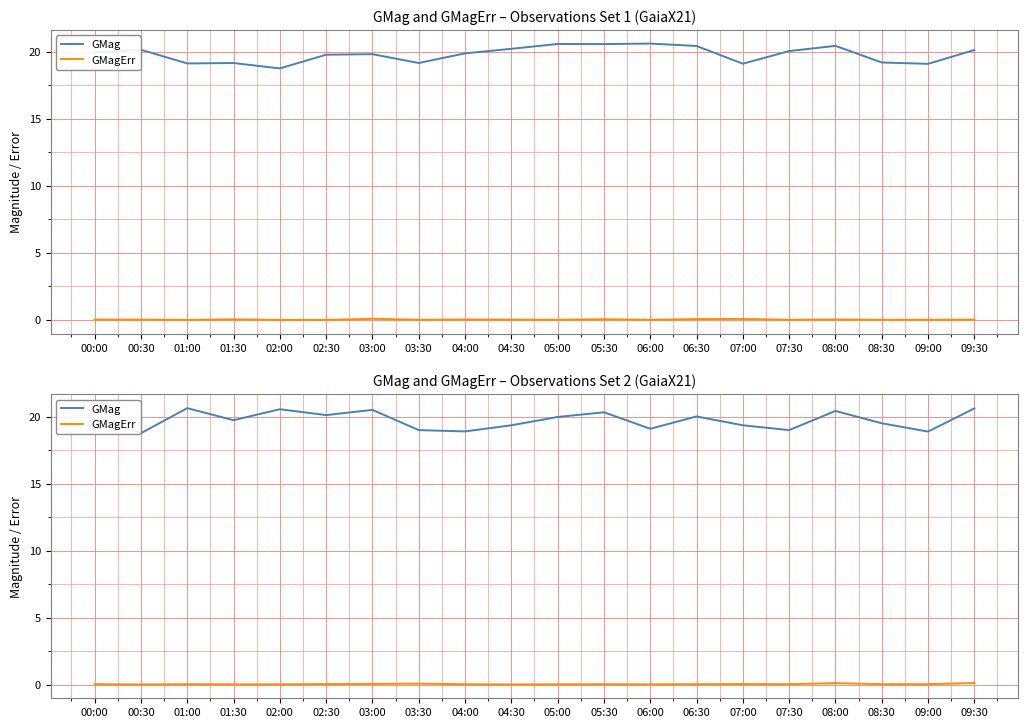

Where is the first local minimum for GMag?

00:30